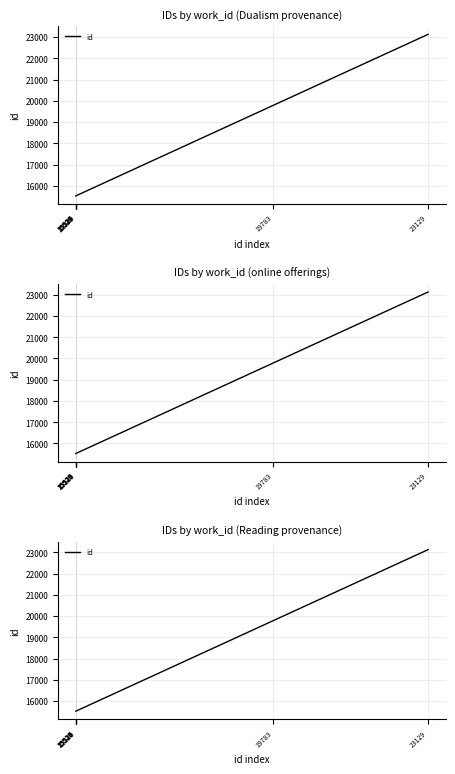

At which category does the chart reach its peak across all series?

23129